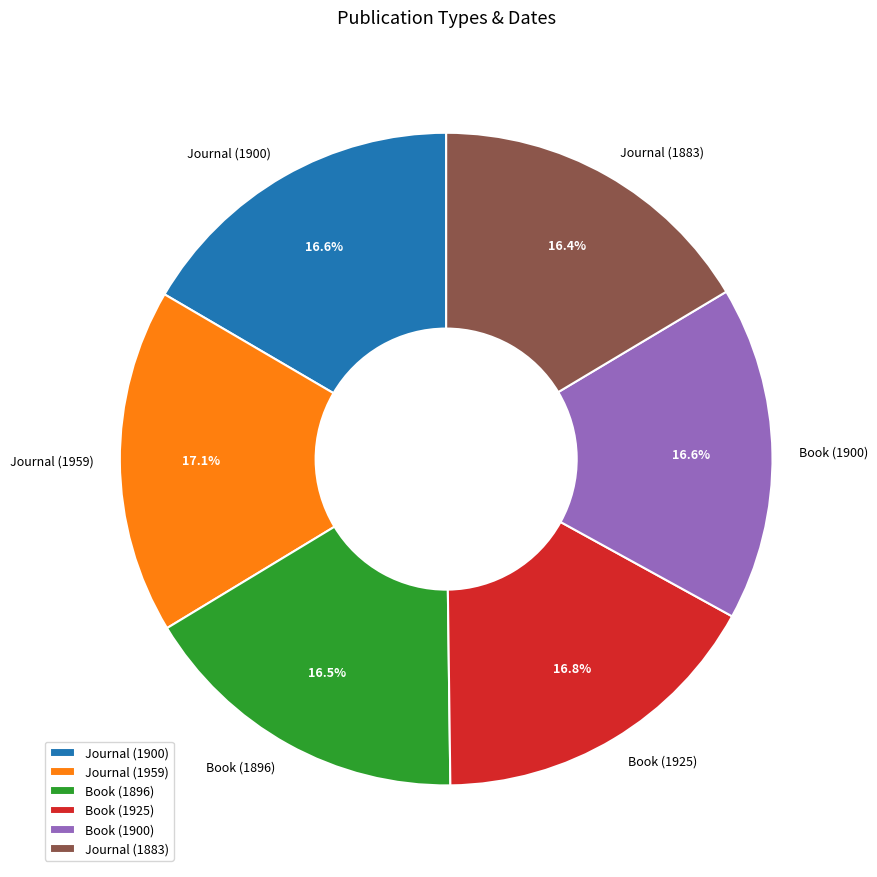

To the nearest percent, what is the difference between the largest and smallest slice percentages?

1%